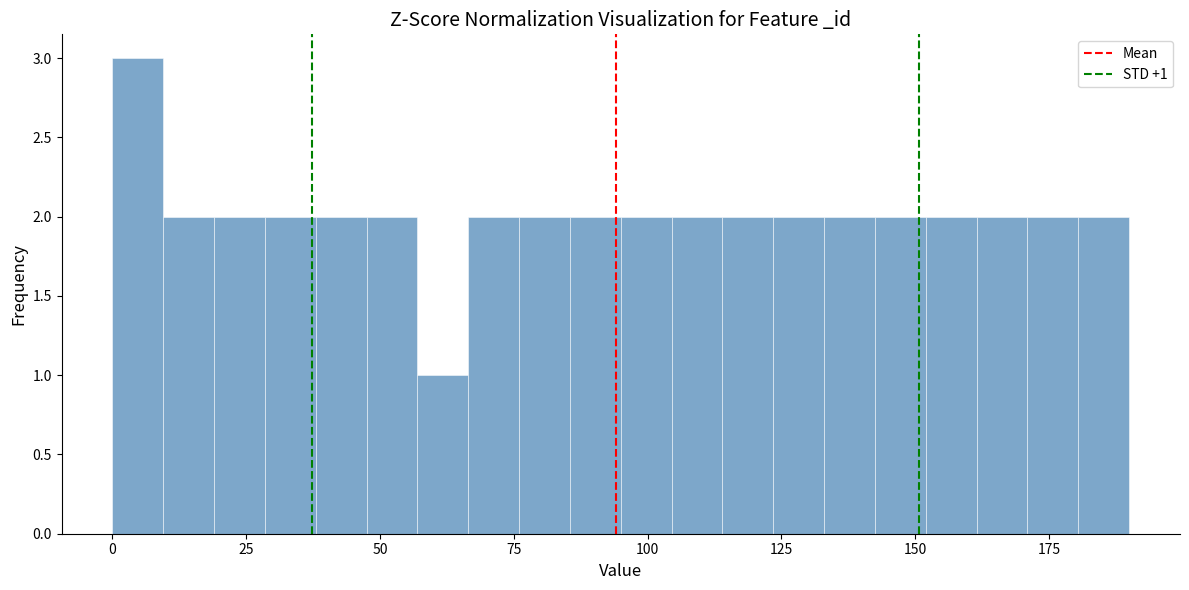

Read against the x-axis, roughly where is the centre of the tallest bar?

5